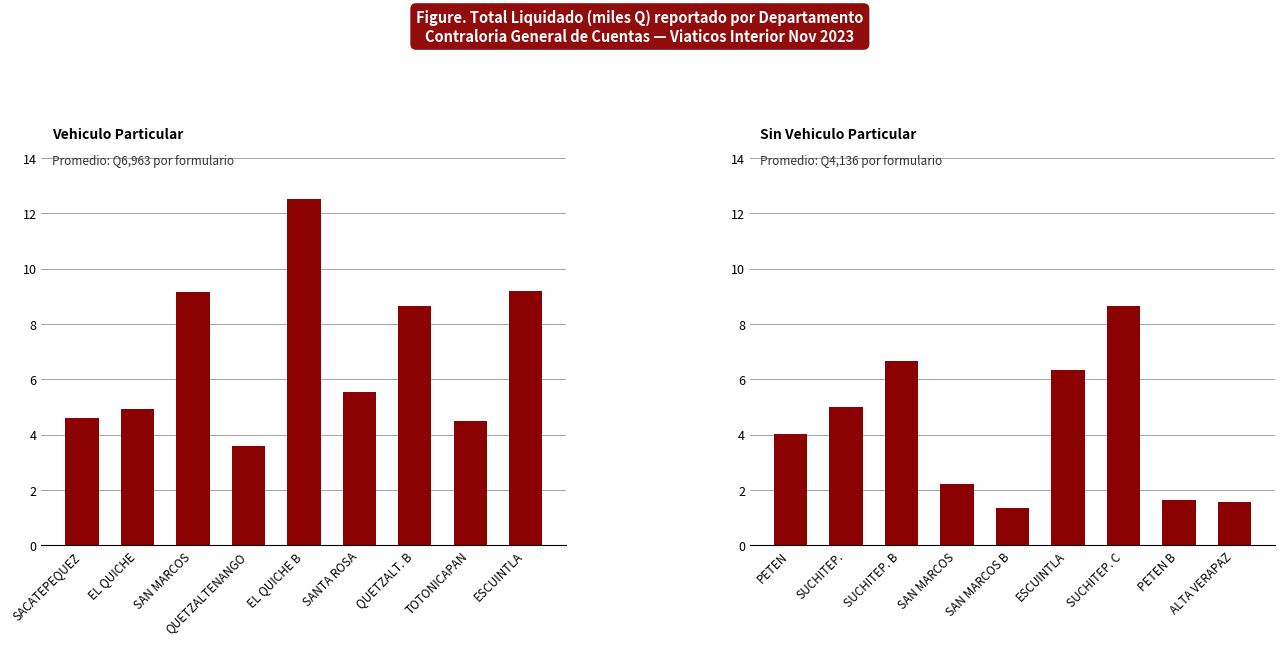

How many bars are there in total?

18